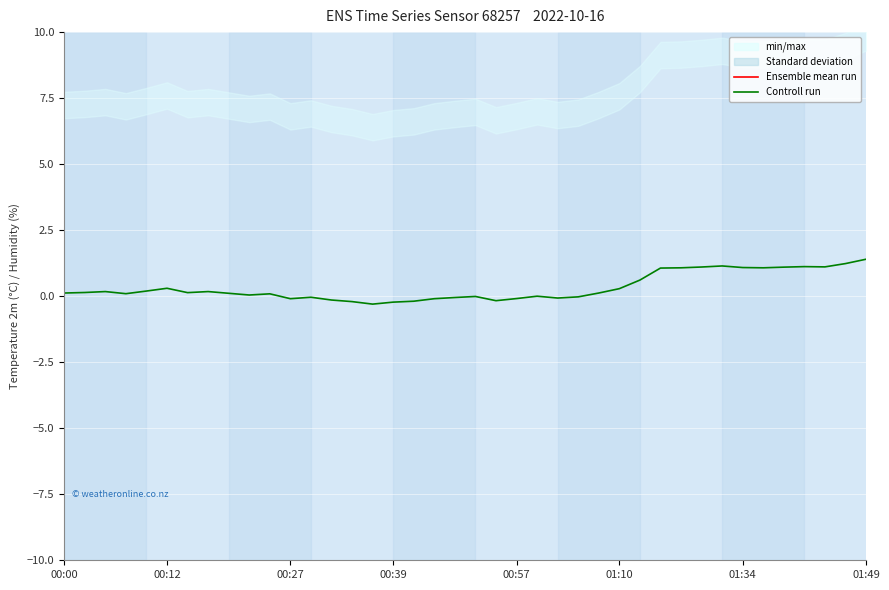

How many interior local peaks does the Controll run series have?

9